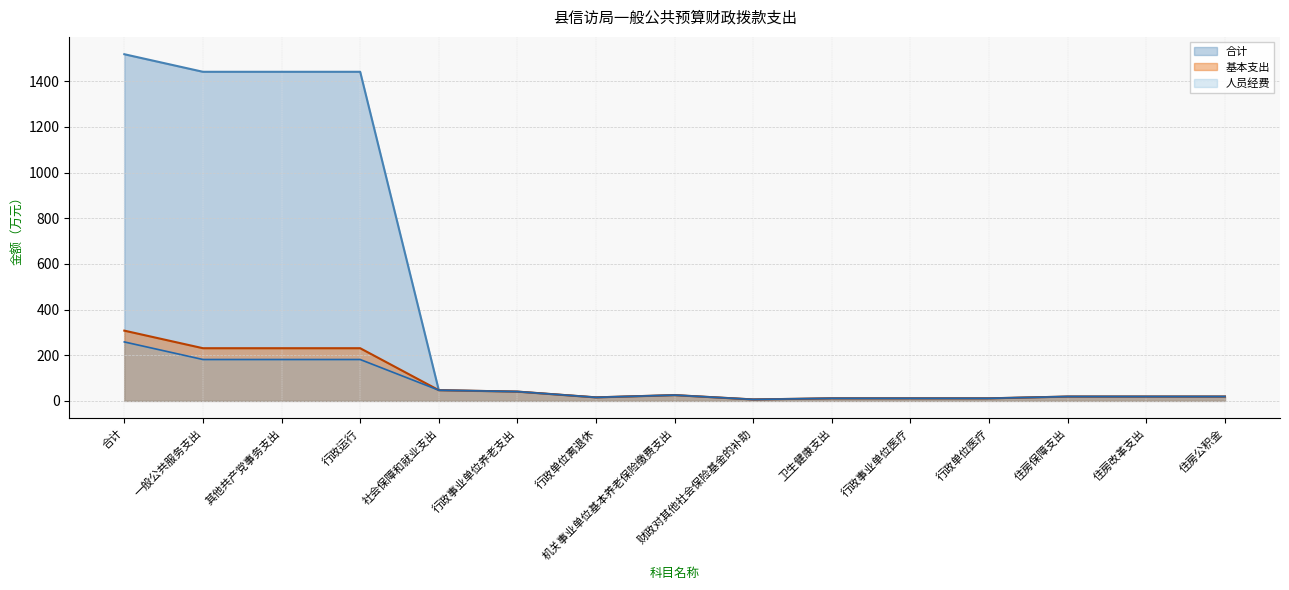

Read the 基本支出 value at 行政事业单位医疗.

11.2